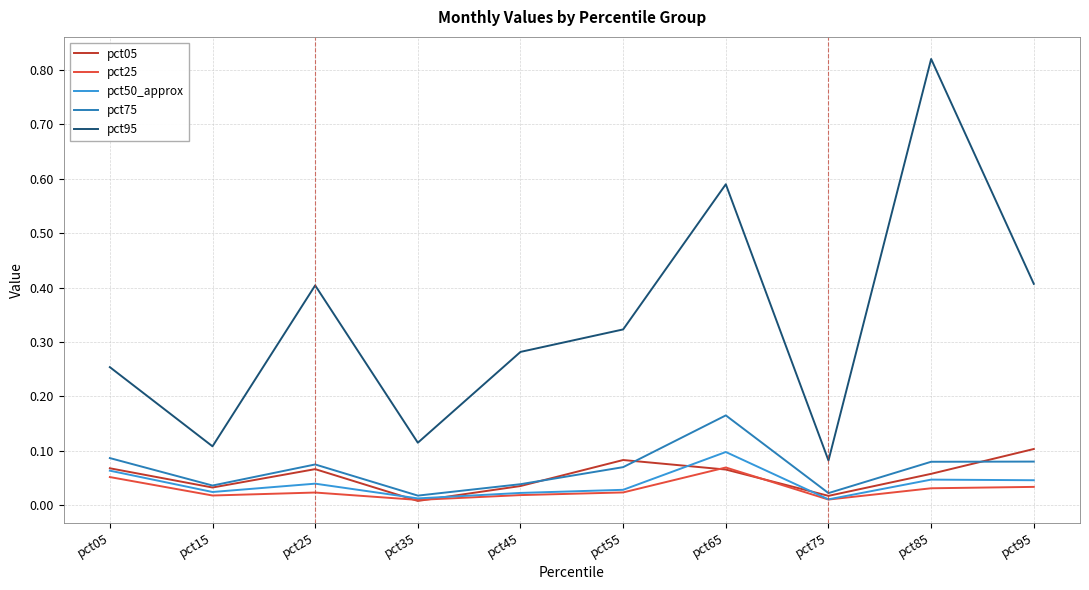

Does the chart have visible grid lines?

Yes